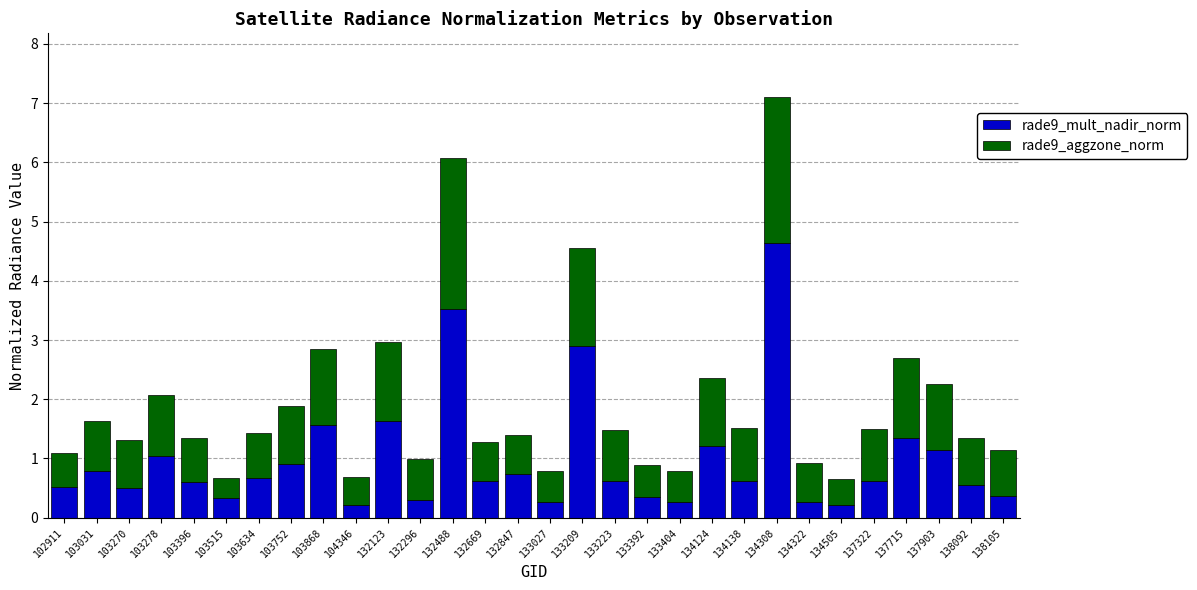

Are the bars horizontal?

No